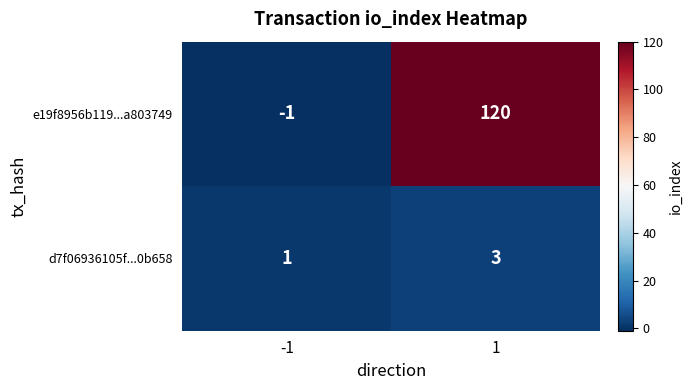

List the series in order of their peak value, highest first.

e19f8956b119...a803749, d7f06936105f...0b658